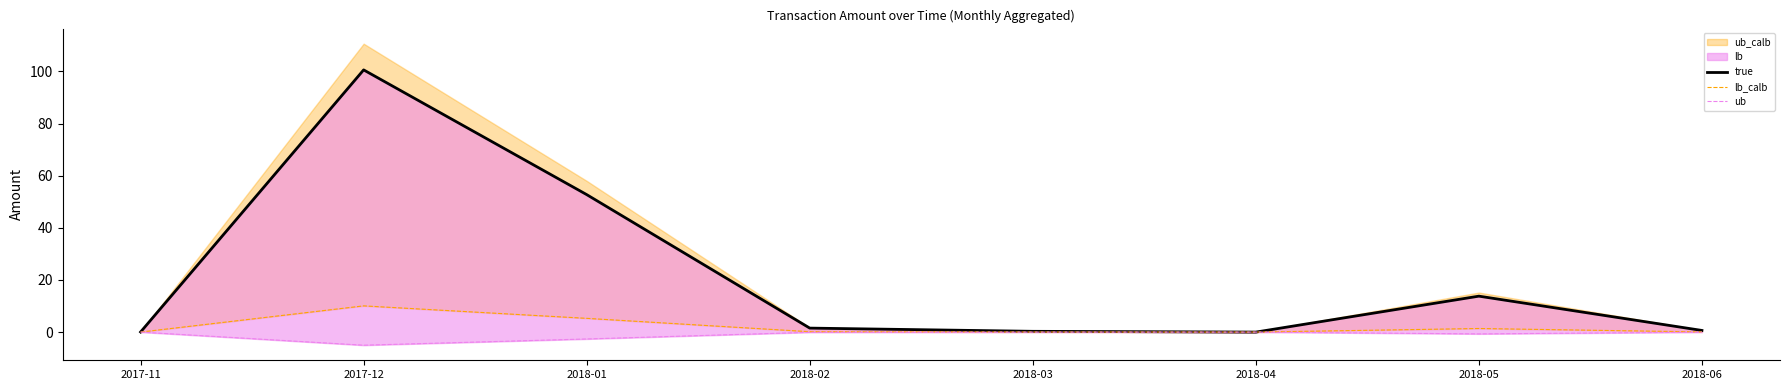

The lb_calb series shows 0.0 at 2017-11. True or false?

False